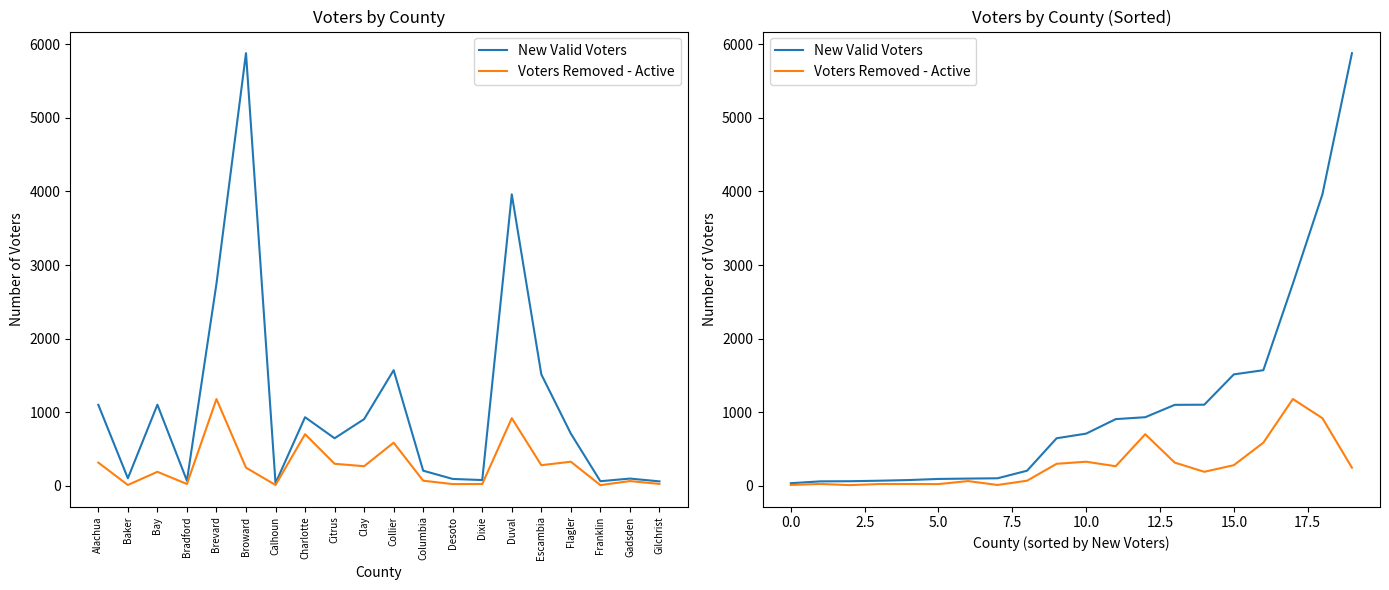

What is the value of the Voters Removed - Active point at the 13th from the left?

701